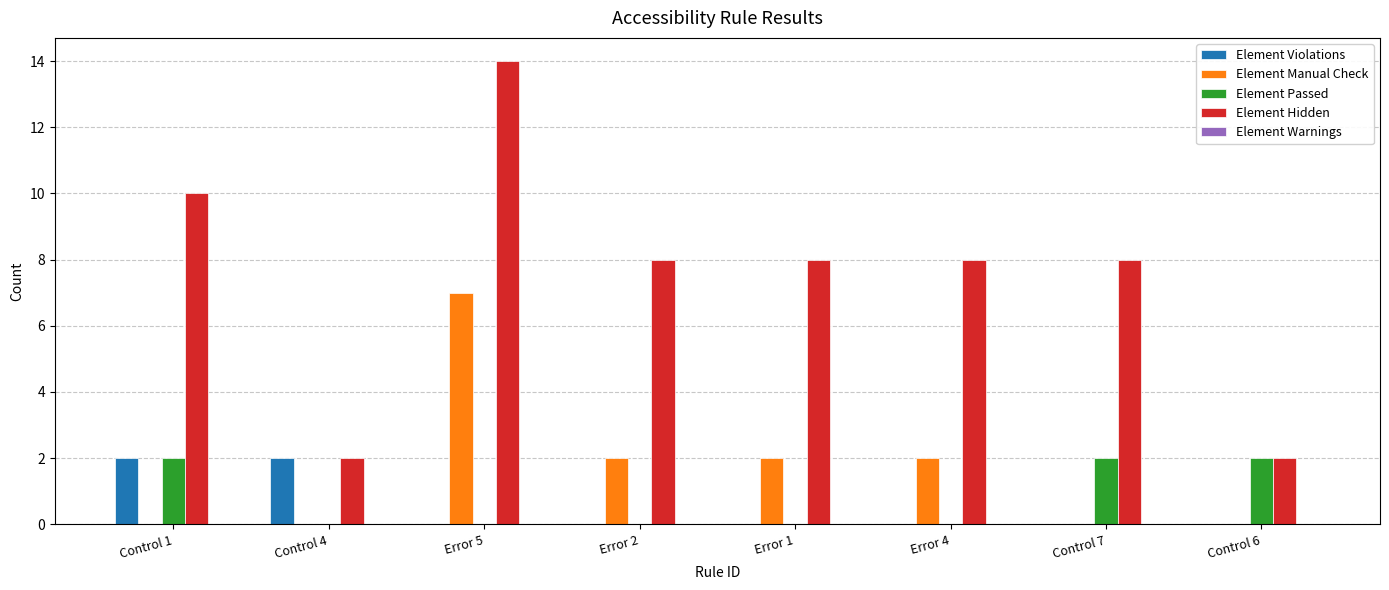

Is it true that Element Violations equals 0 at Error 1?

True